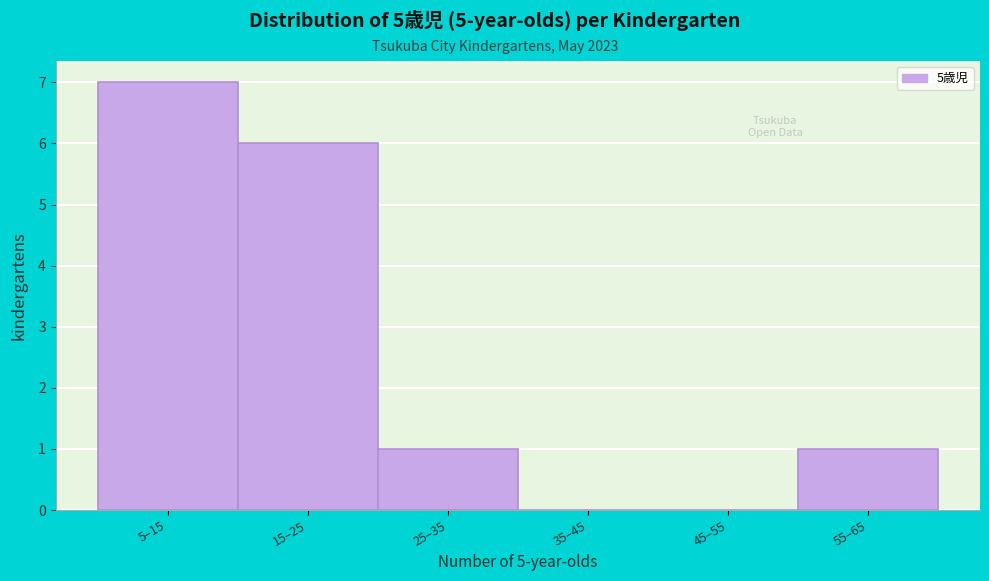

Reading left to right, list all the values displayed in this chart.

5–15=7	15–25=6	25–35=1	35–45=0	45–55=0	55–65=1